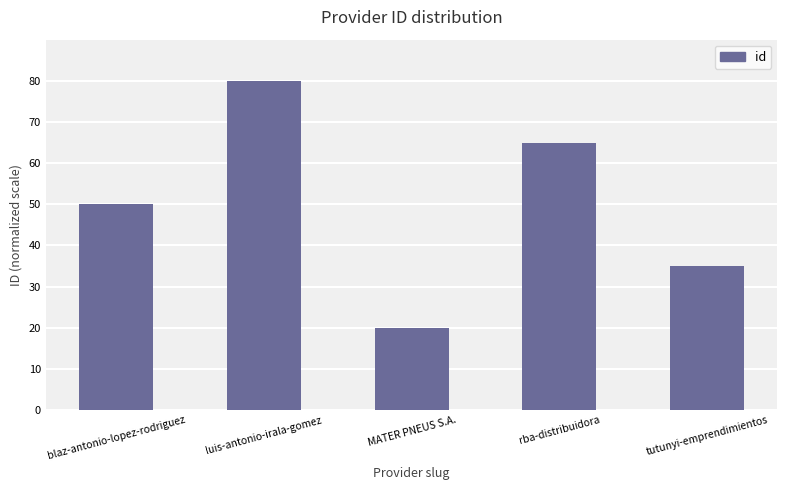

At which label is the value closest to 50?

blaz-antonio-lopez-rodriguez